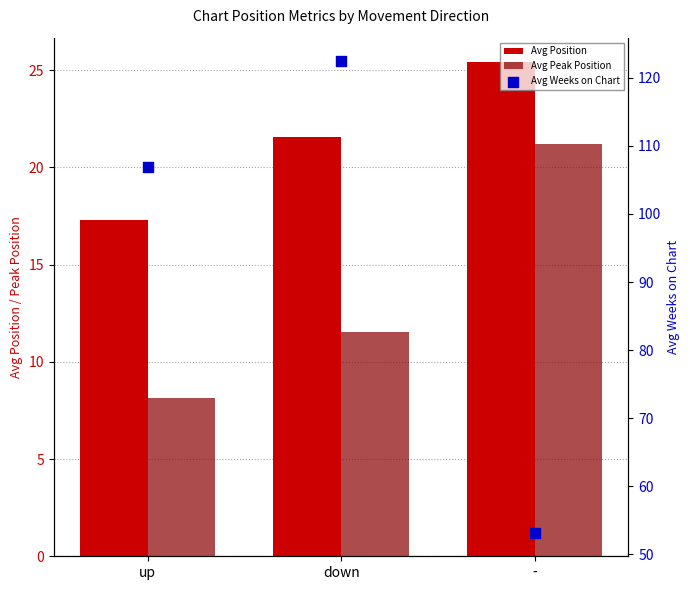

Which series contains the highest Y value?

Avg Weeks on Chart